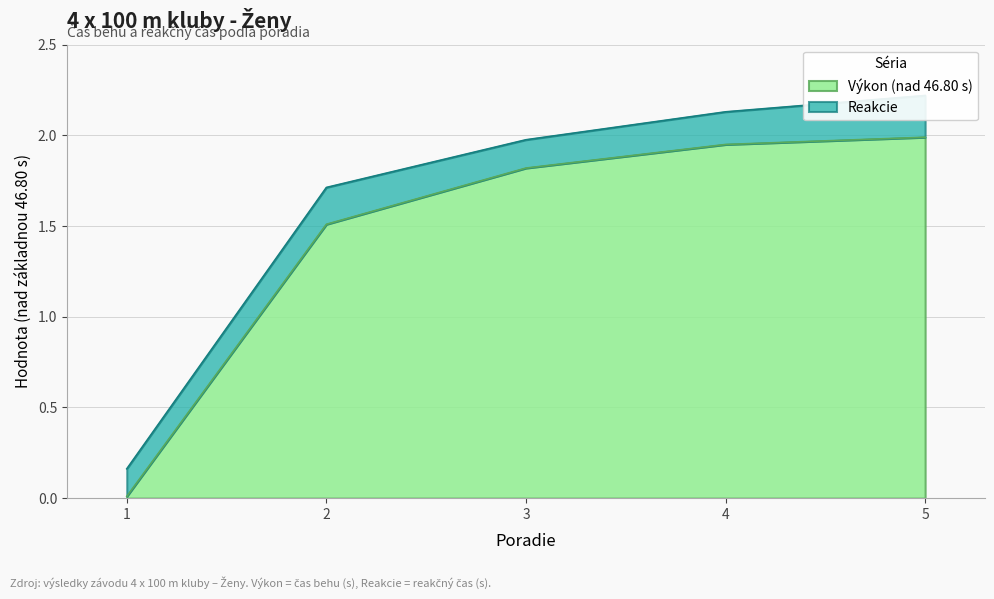

What is the difference between the maximum and second lowest values?

0.5